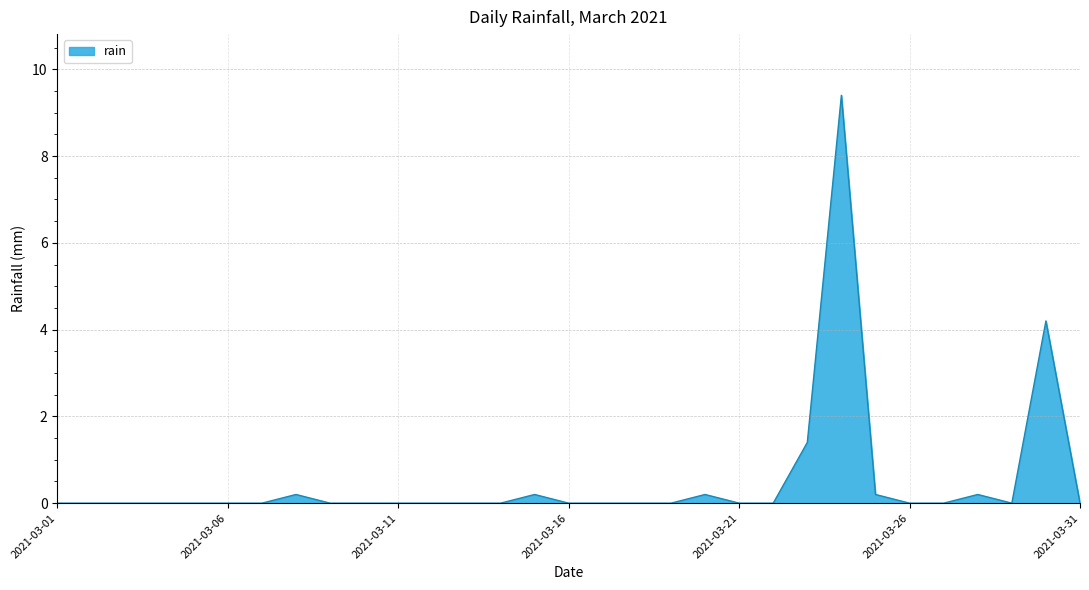

What is the difference between the maximum and minimum values?

9.4